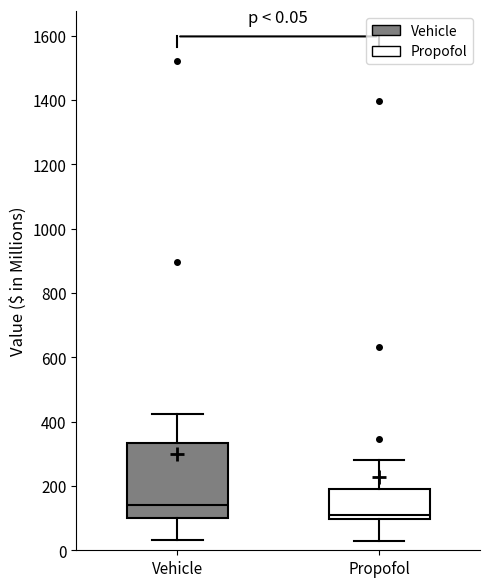

Which box's median line is the lowest?

Propofol